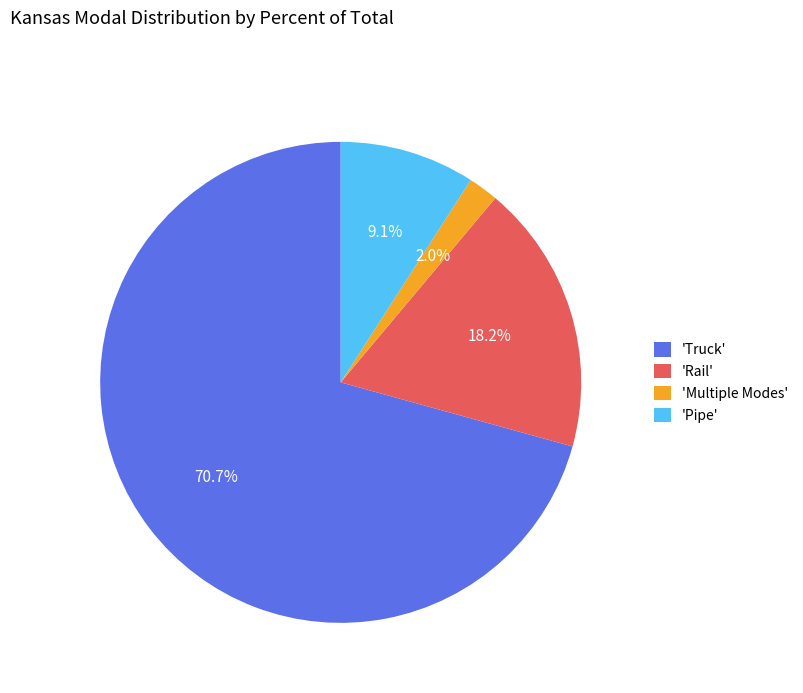

Rank the categories by value from lowest to highest.

'Multiple Modes', 'Pipe', 'Rail', 'Truck'